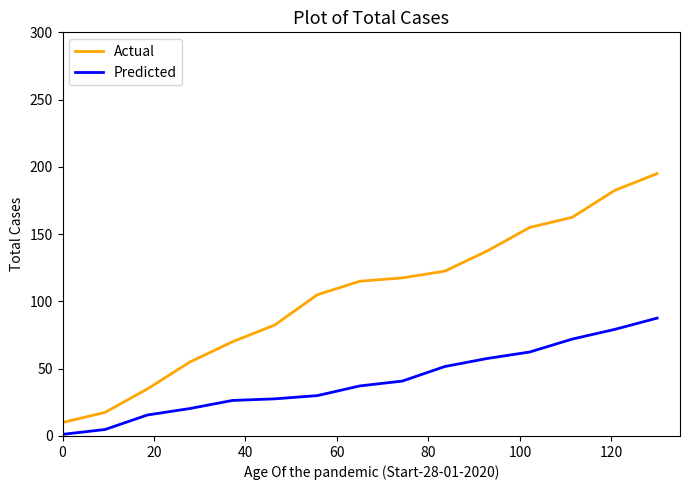

True or false: Actual and Predicted intersect in this chart.

False